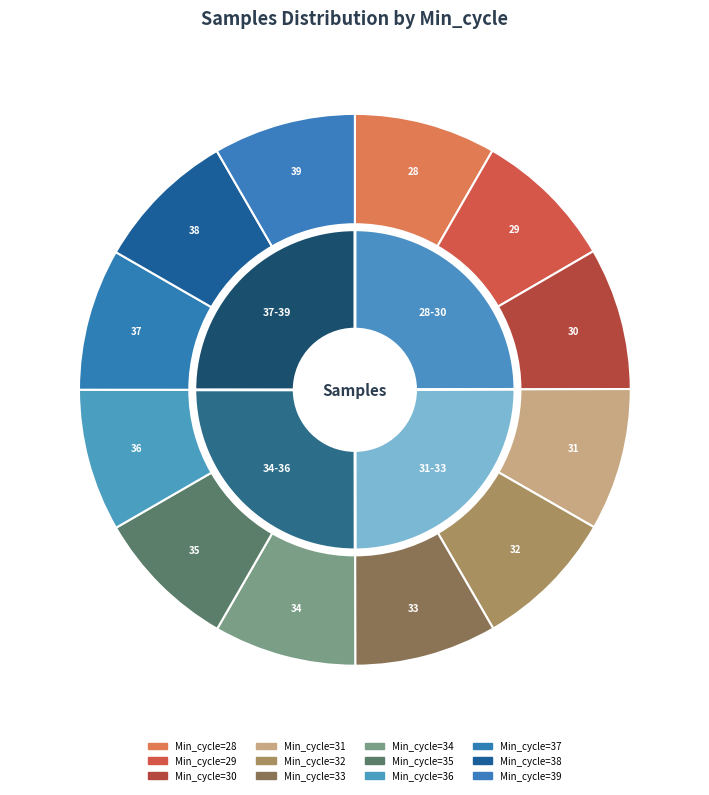

Which slice is the smallest?

28